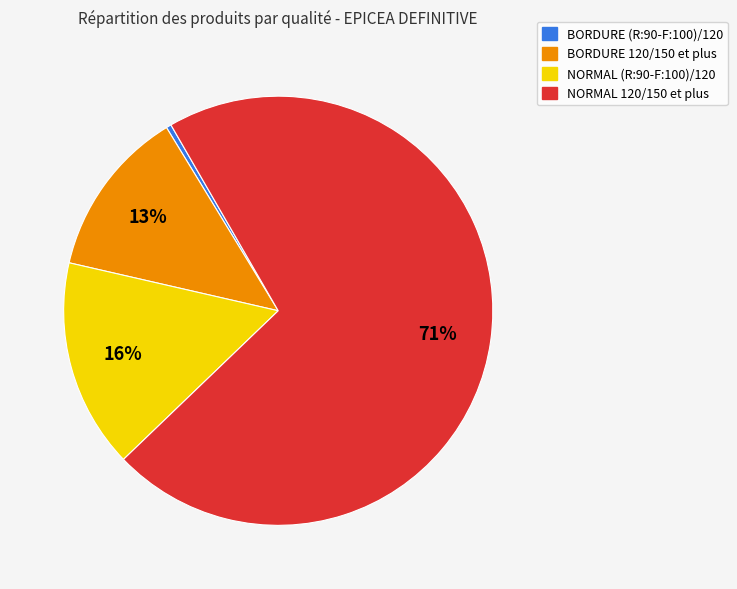

Which slice is the smallest?

BORDURE (R:90-F:100)/120